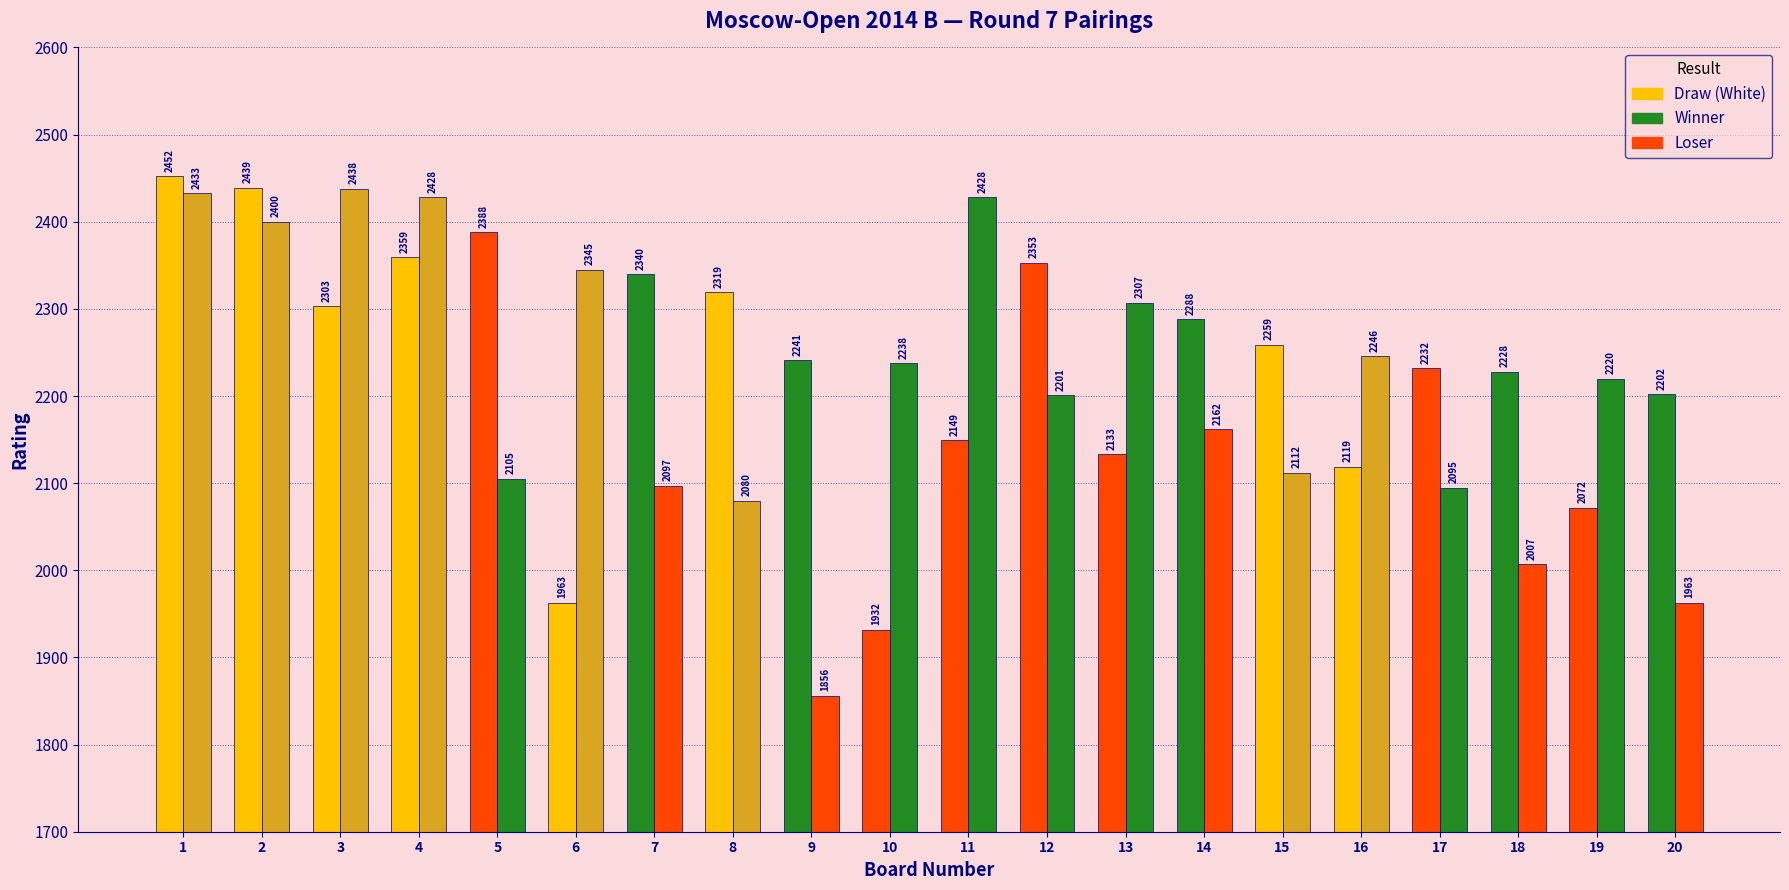

How many categories are shown in the chart?

20